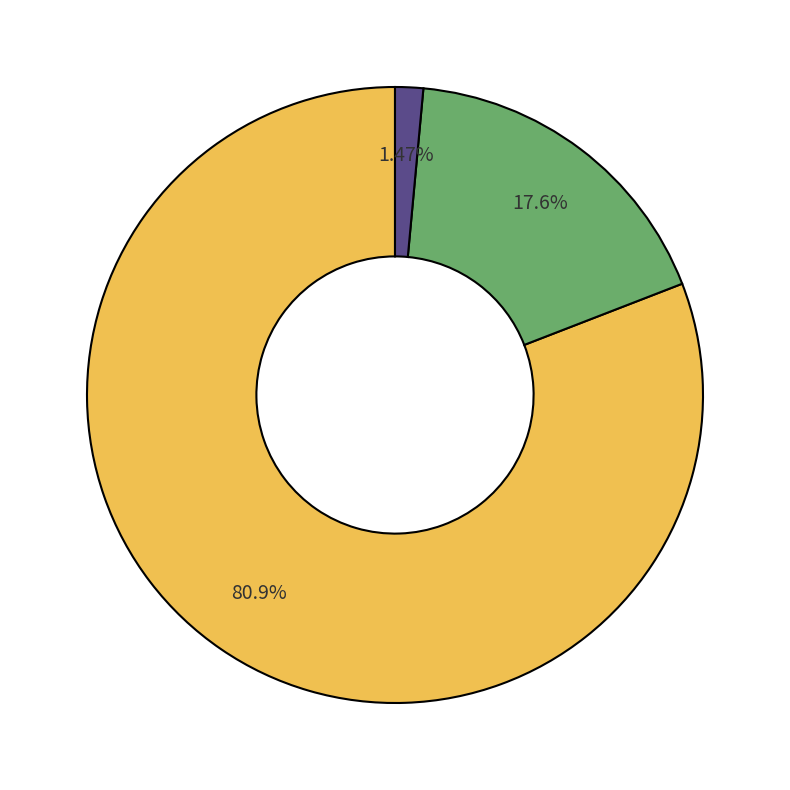

Is there any slice that represents more than half of the pie?

Yes